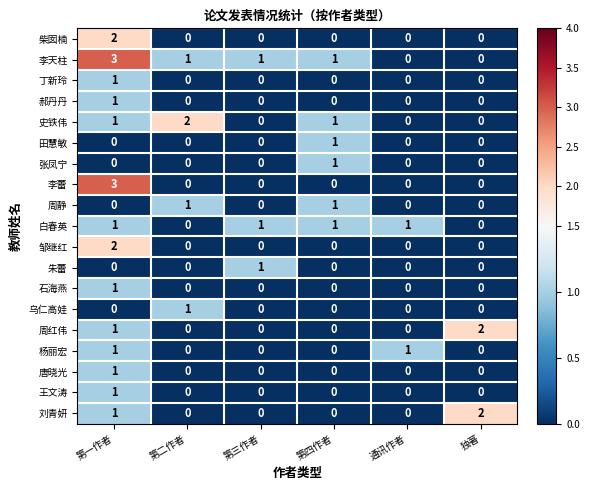

Count the 乌仁高娃 values in the range 0 to 1.

6